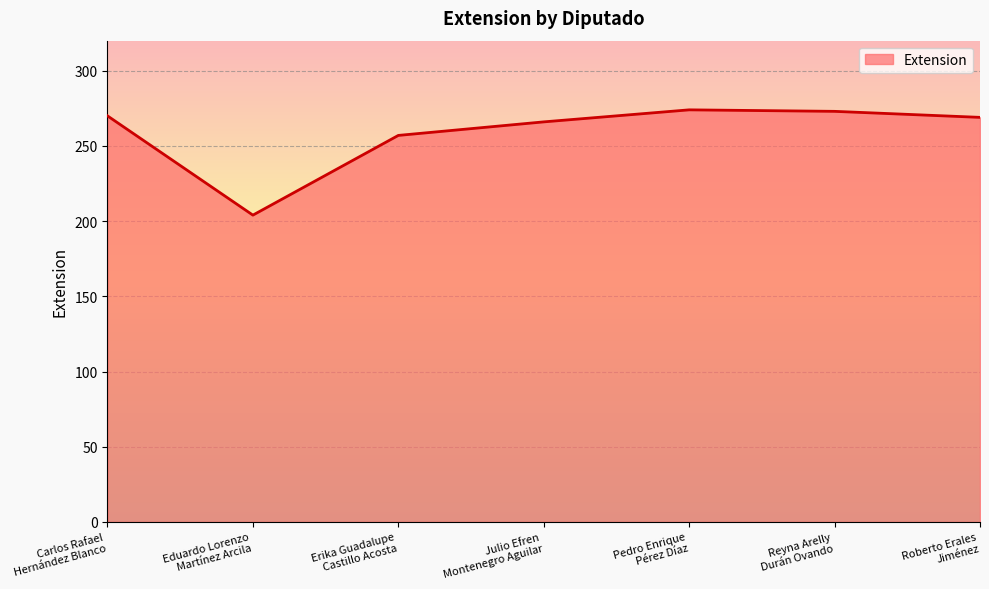

Read the value at Roberto Erales
Jiménez, to the nearest 10.

270